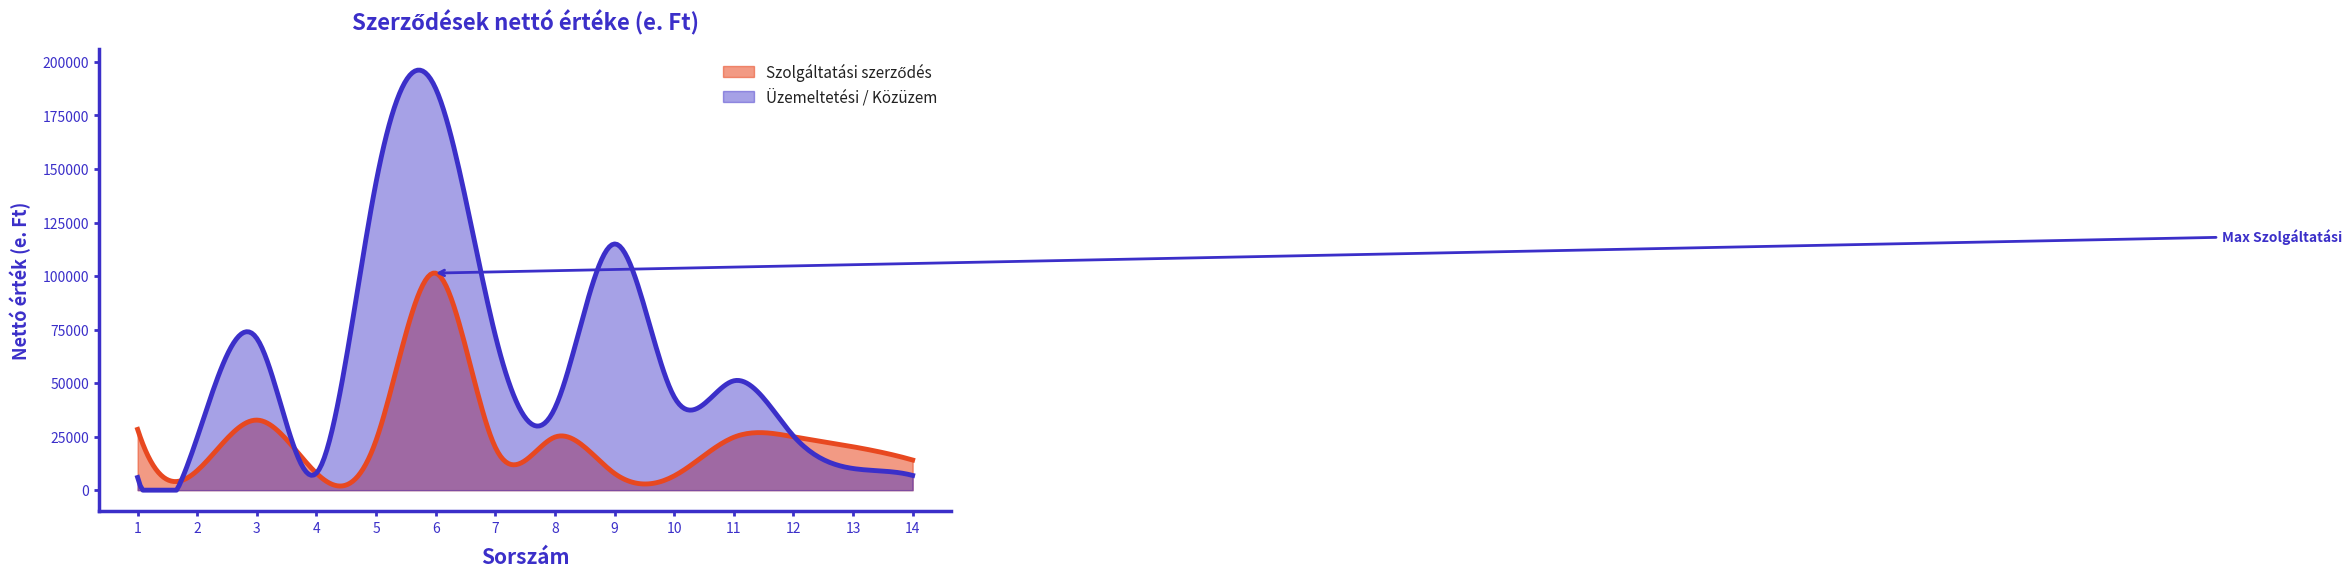

Count the number of data series in this chart.

2